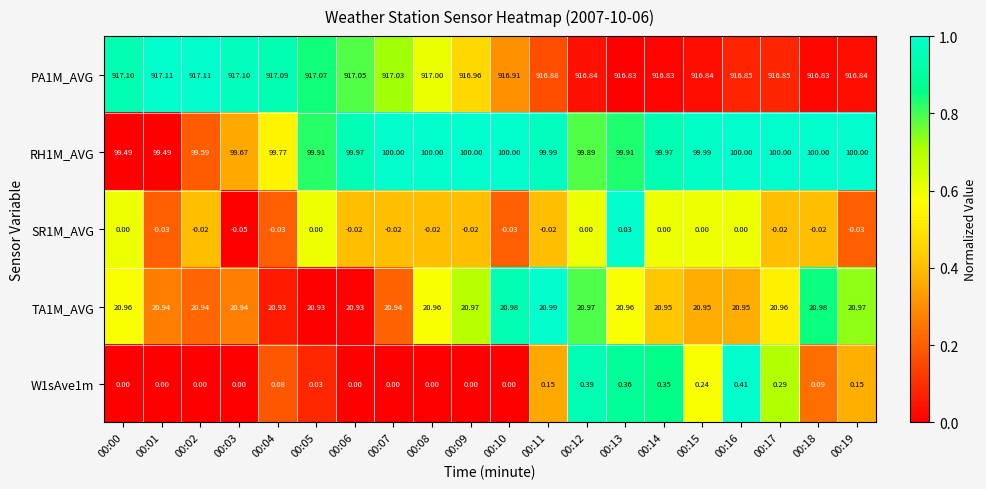

How many distinct data groups are displayed?

5